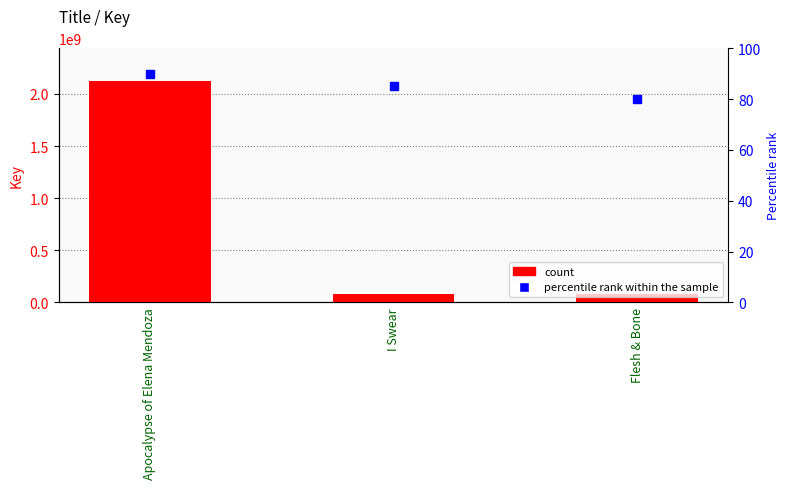

How many percentile rank within the sample values are between 80 and 90?

3